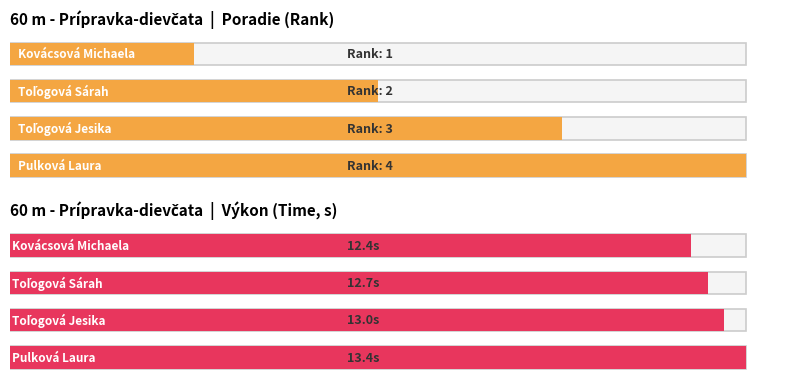

Reading left to right, what are all the values shown in this chart?

Poradie: Kovácsová Michaela=1.0	Toľogová Sárah=2.0	Toľogová Jesika=3.0	Pulková Laura=4.0
Výkon: Kovácsová Michaela=12.4	Toľogová Sárah=12.7	Toľogová Jesika=13.0	Pulková Laura=13.4